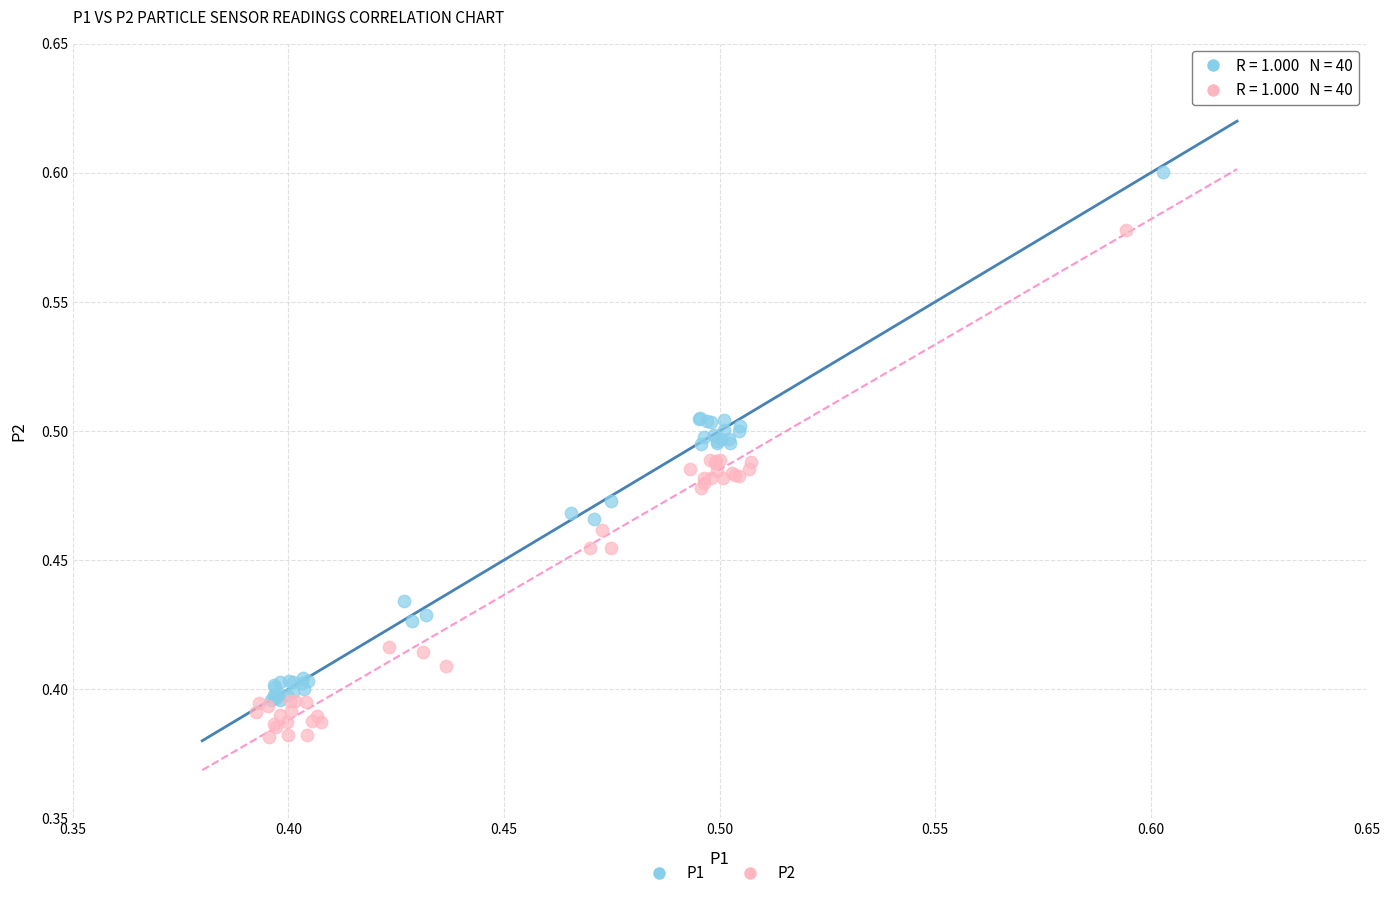

Which series has the widest spread of Y values?

P1